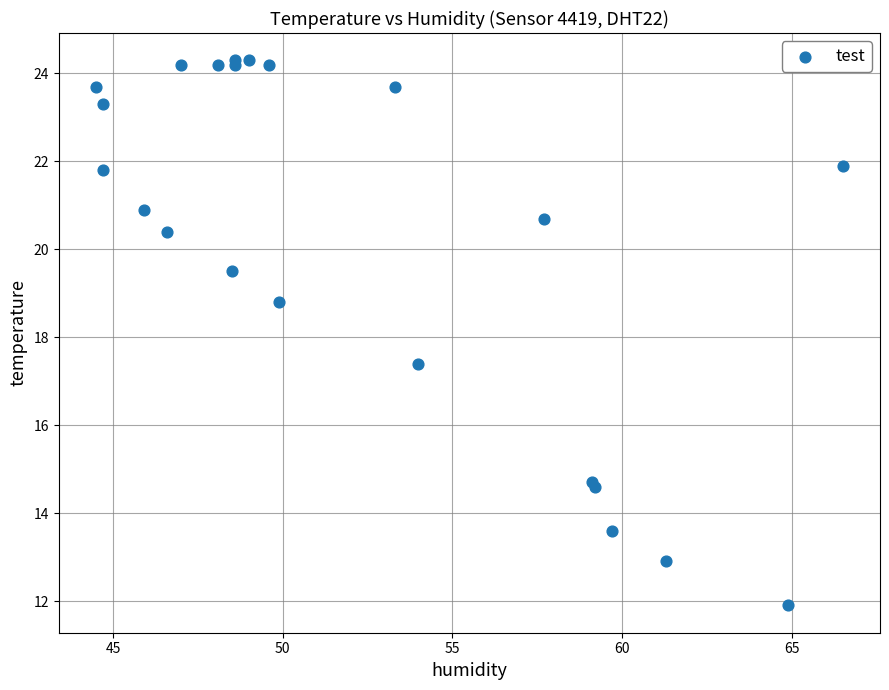

What Y value in the scatter plot is closest to 18?

17.4